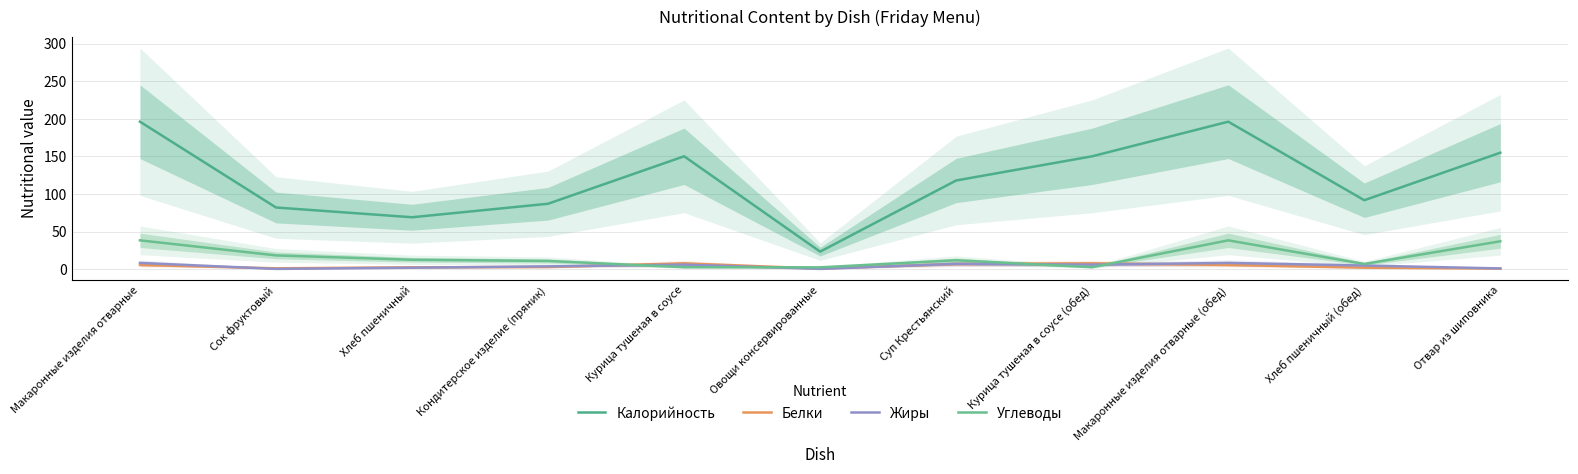

Reading right to left, list all the values displayed in this chart.

Калорийность: 155.0	91.7	196.3	150.2	118.0	23.2	150.2	87.0	69.0	82.0	196.3
Белки: 0.6	1.9	5.5	7.6	6.7	0.7	7.6	2.7	2.4	1.0	5.5
Жиры: 0.8	4.7	8.2	5.9	6.9	0.2	5.9	3.6	1.8	0.2	8.2
Углеводы: 37.0	6.8	38.3	2.5	11.7	2.3	2.5	10.8	12.4	18.2	38.3